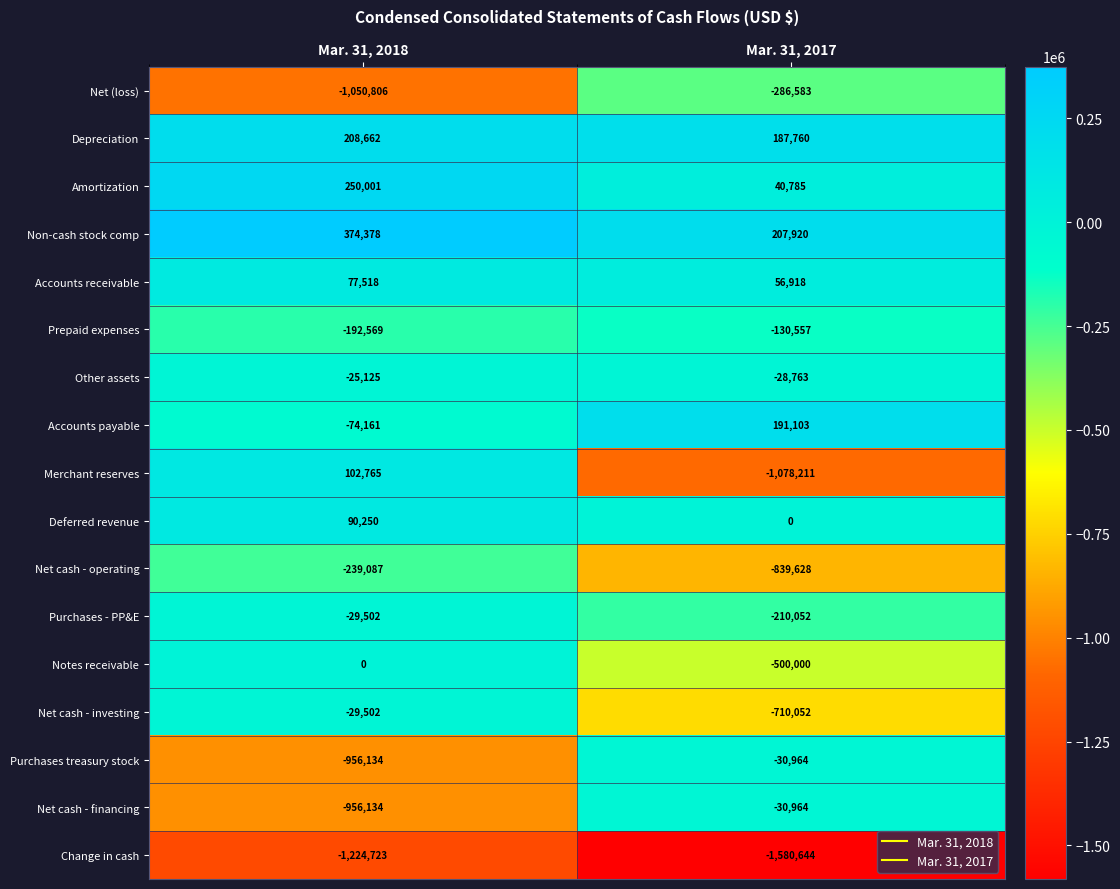

What is the approximate value of Accounts payable at Mar. 31, 2018, to the nearest 50?

-74150